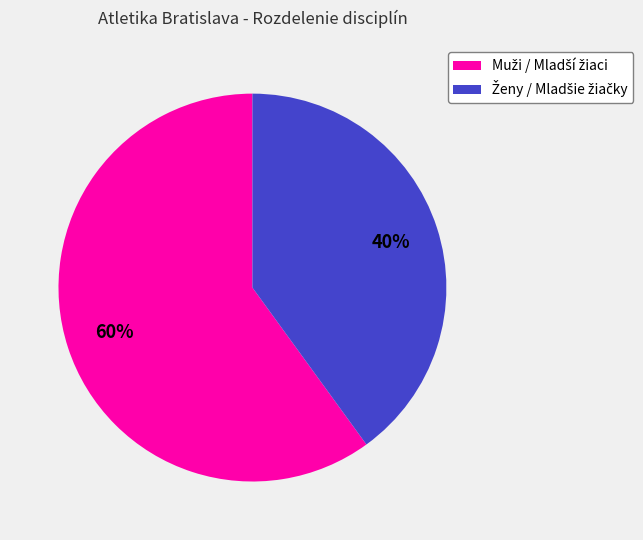

Is there a majority slice in this chart?

Yes